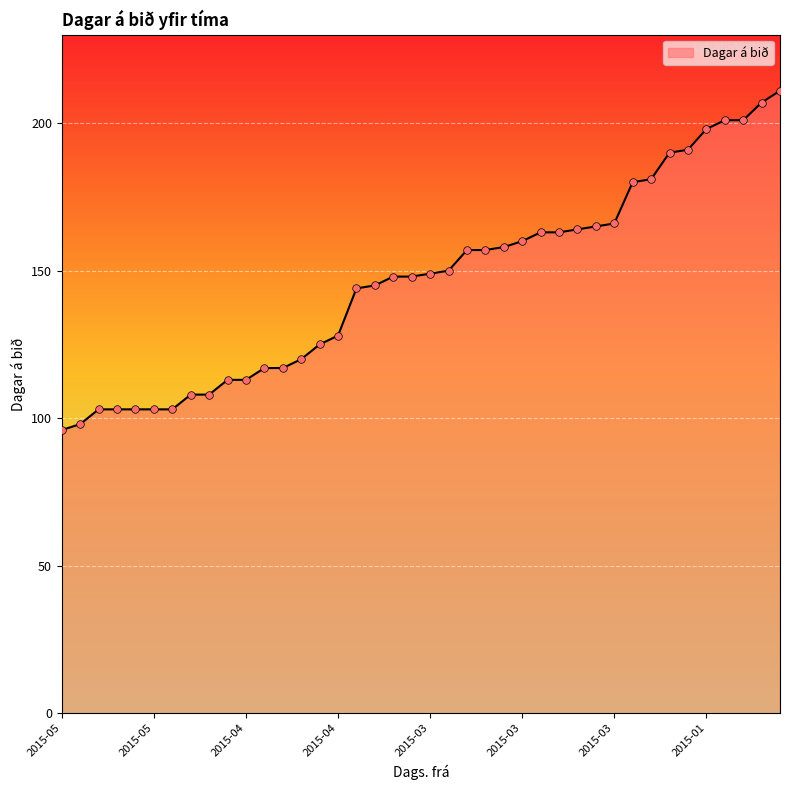

What is the maximum value shown in the chart?

211